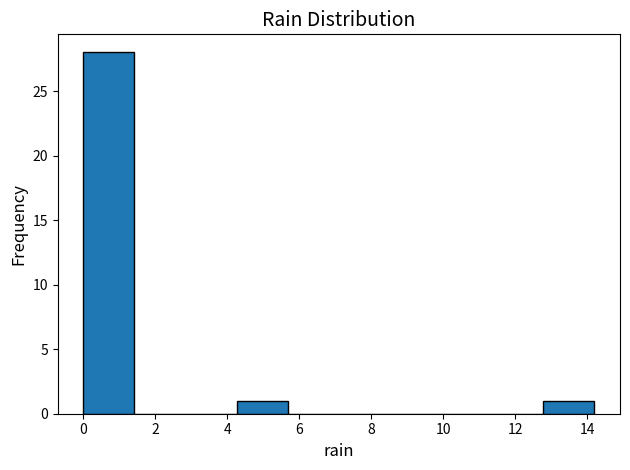

Reading left to right, list every bar in this chart as the range it spans on the x-axis followed by its height. Neither the bar edges nor the heights are printed on the chart, so give them approximately, as read against the axes.

0.00 to 1.42: 28
1.42 to 2.84: 0
2.84 to 4.26: 0
4.26 to 5.68: 1
5.68 to 7.10: 0
7.10 to 8.52: 0
8.52 to 9.94: 0
9.94 to 11.36: 0
11.36 to 12.78: 0
12.78 to 14.20: 1